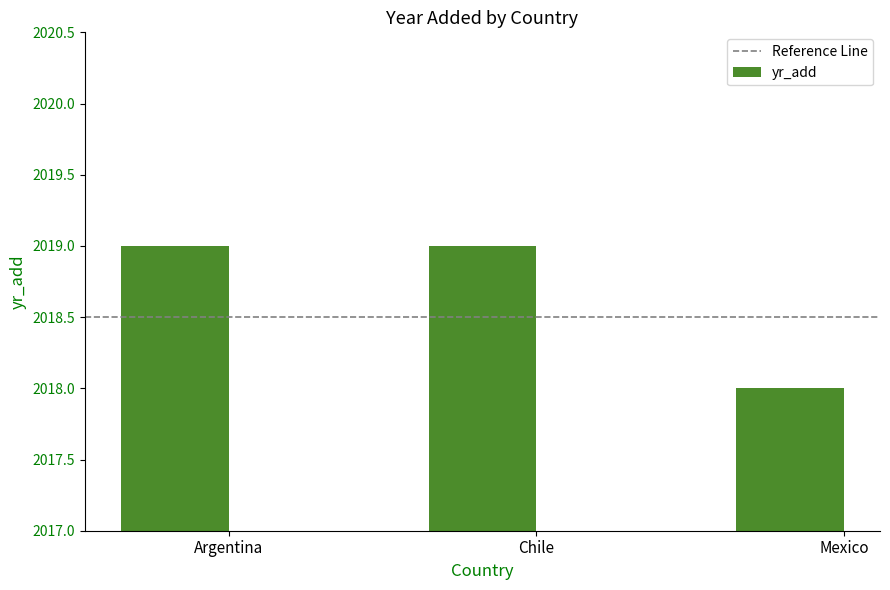

What is the maximum value shown in the chart?

2019